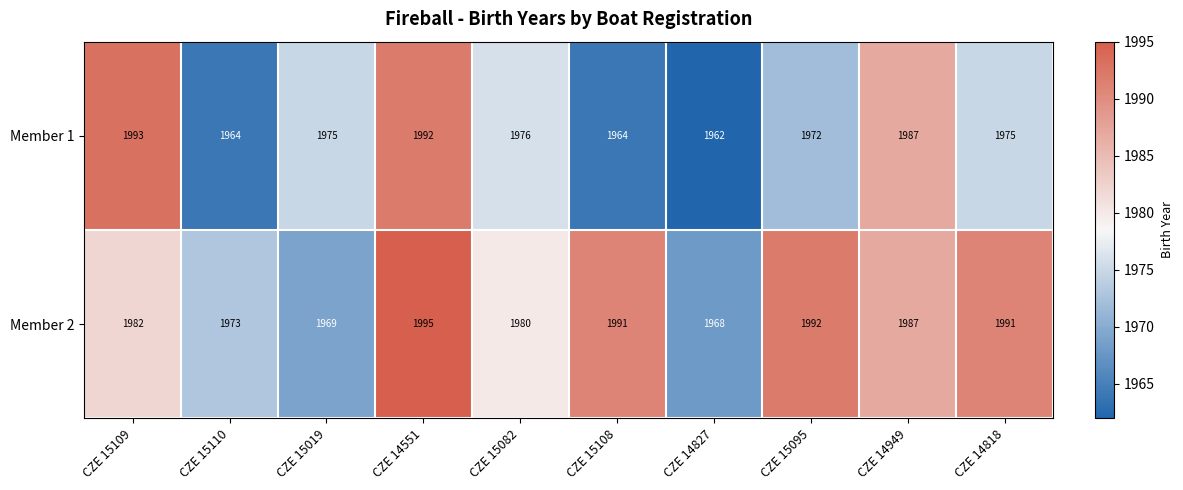

Reading right to left, transcribe all the data shown in this chart.

Member 1: 1975	1987	1972	1962	1964	1976	1992	1975	1964	1993
Member 2: 1991	1987	1992	1968	1991	1980	1995	1969	1973	1982